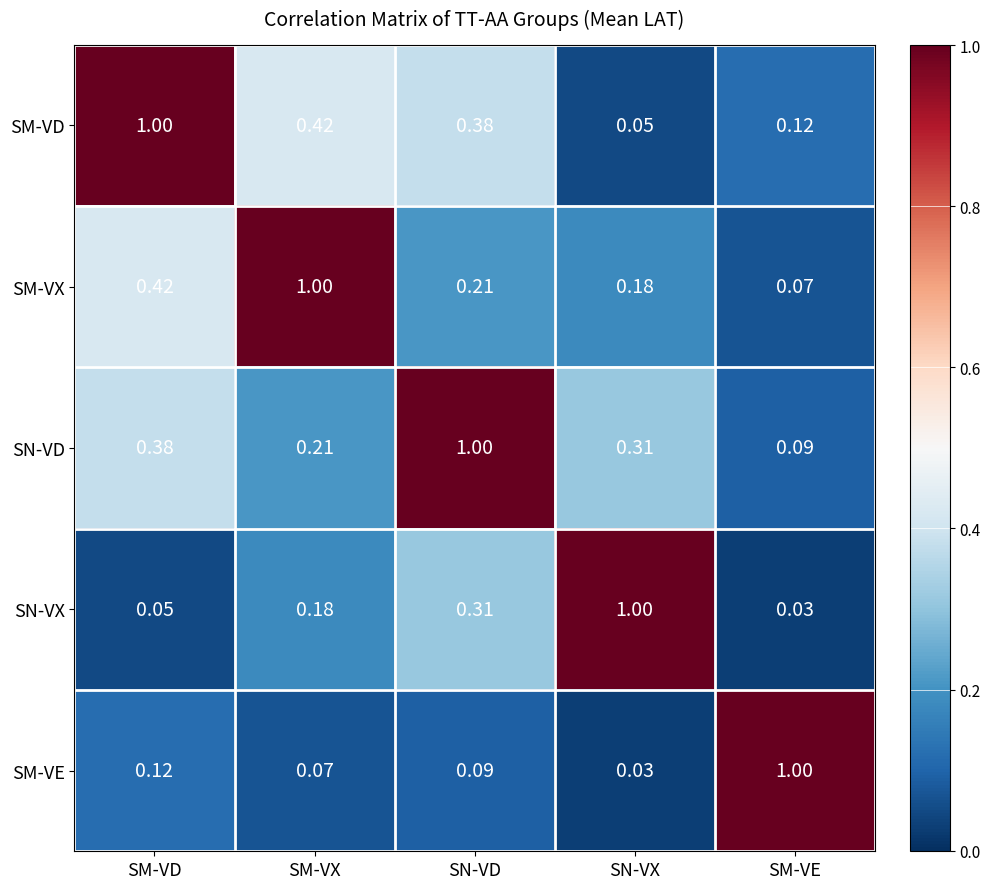

What is the maximum value shown in the chart?

1.0